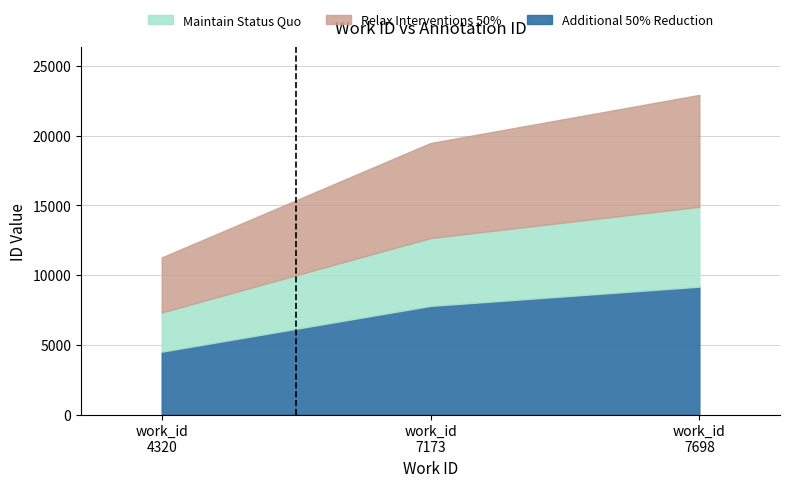

What is the lowest value of the Additional 50% Reduction series?

4503.6